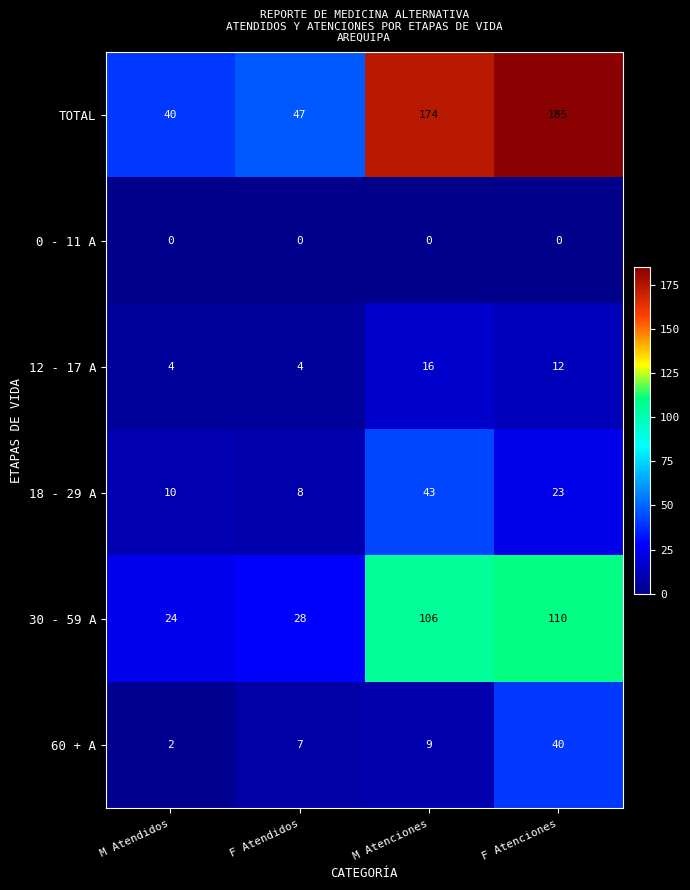

Reading right to left, extract all data points from this chart.

TOTAL: F Atenciones=185	M Atenciones=174	F Atendidos=47	M Atendidos=40
0 - 11 A: F Atenciones=0	M Atenciones=0	F Atendidos=0	M Atendidos=0
12 - 17 A: F Atenciones=12	M Atenciones=16	F Atendidos=4	M Atendidos=4
18 - 29 A: F Atenciones=23	M Atenciones=43	F Atendidos=8	M Atendidos=10
30 - 59 A: F Atenciones=110	M Atenciones=106	F Atendidos=28	M Atendidos=24
60 + A: F Atenciones=40	M Atenciones=9	F Atendidos=7	M Atendidos=2